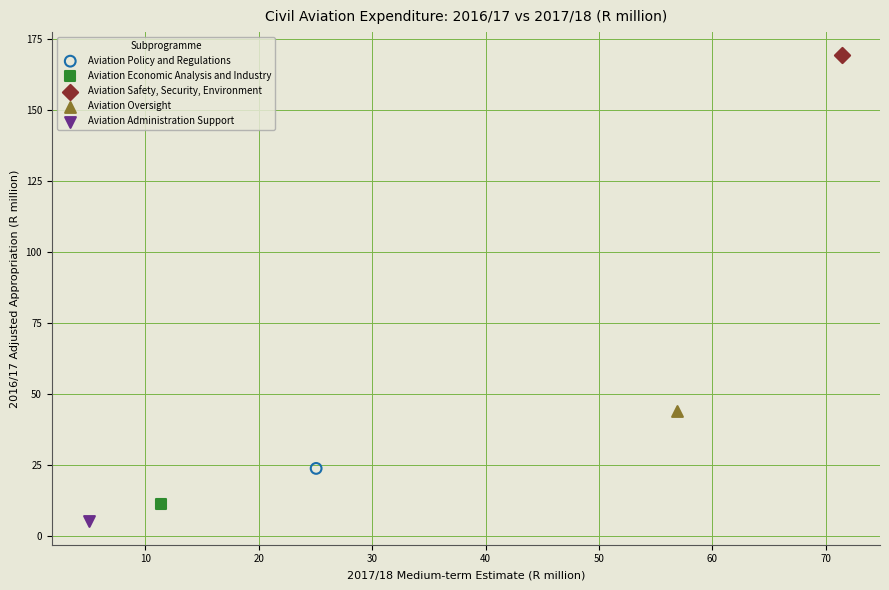

What are all the series names shown in the legend?

Aviation Policy and Regulations, Aviation Economic Analysis and Industry, Aviation Safety, Security, Environment, Aviation Oversight, Aviation Administration Support